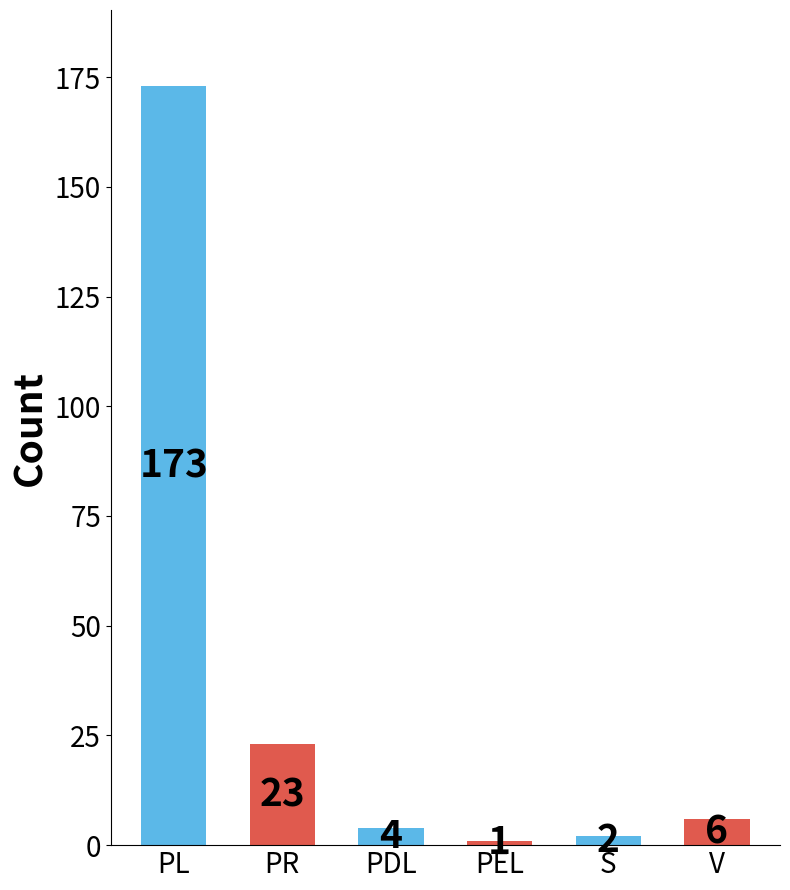

What is the value of the 1st bar from the left?

173